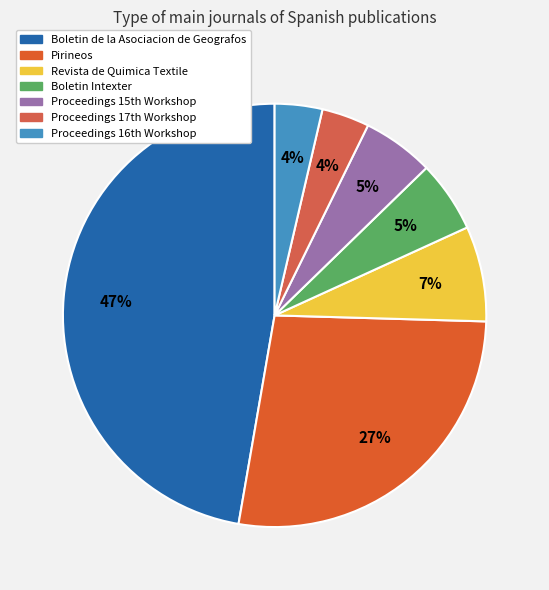

To the nearest percent, what portion does Pirineos represent?

27%